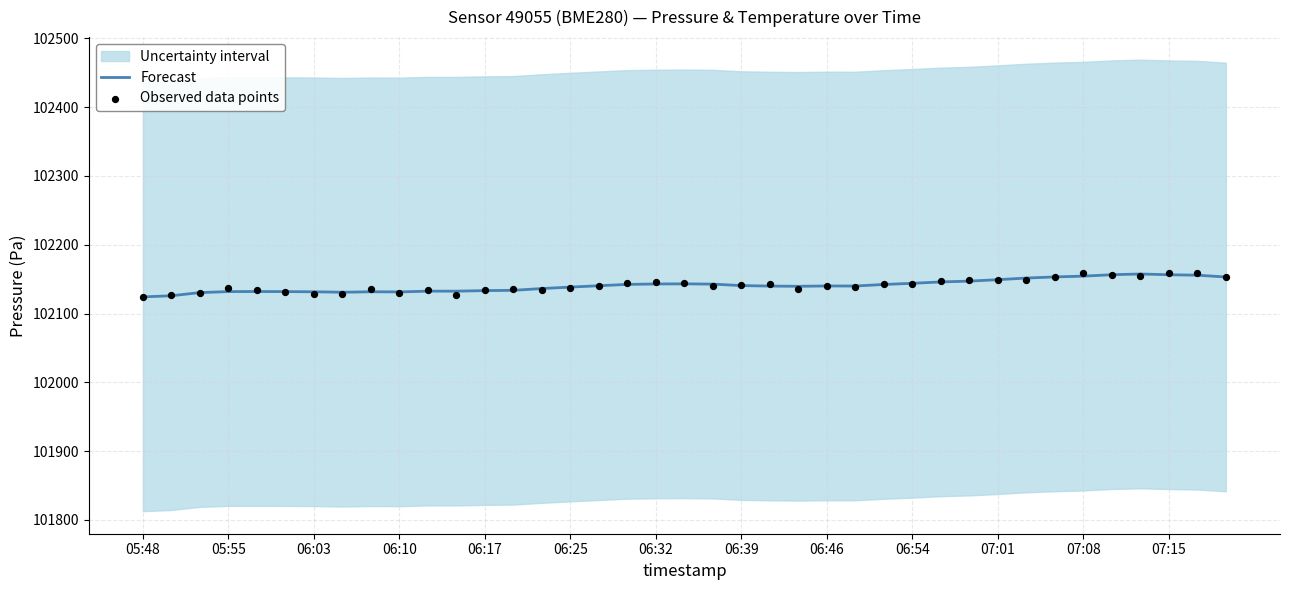

Is it true that Forecast equals 102140.1 at 06:46?

True